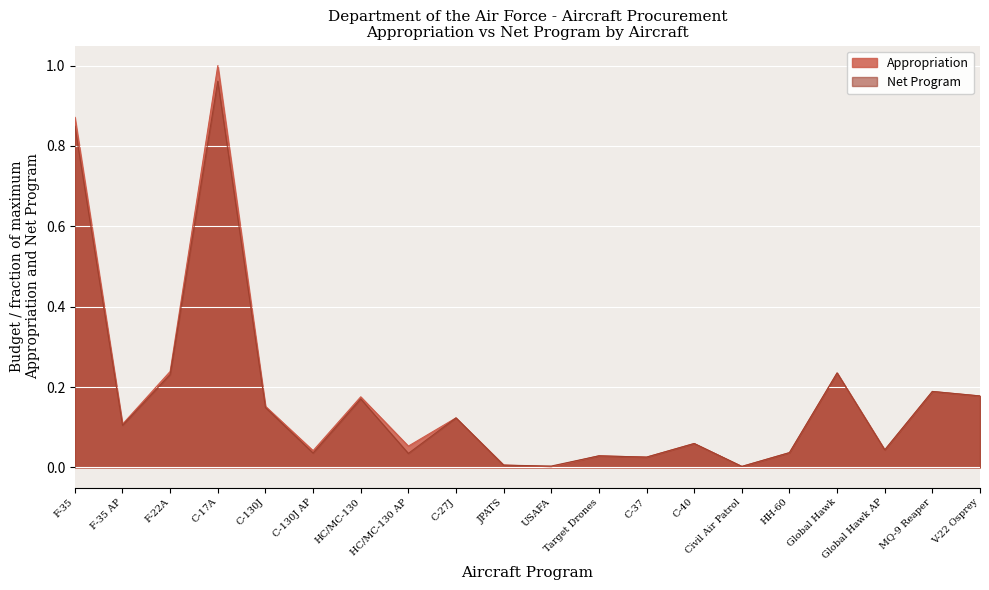

At how many categories does at least one series exceed 0?

20